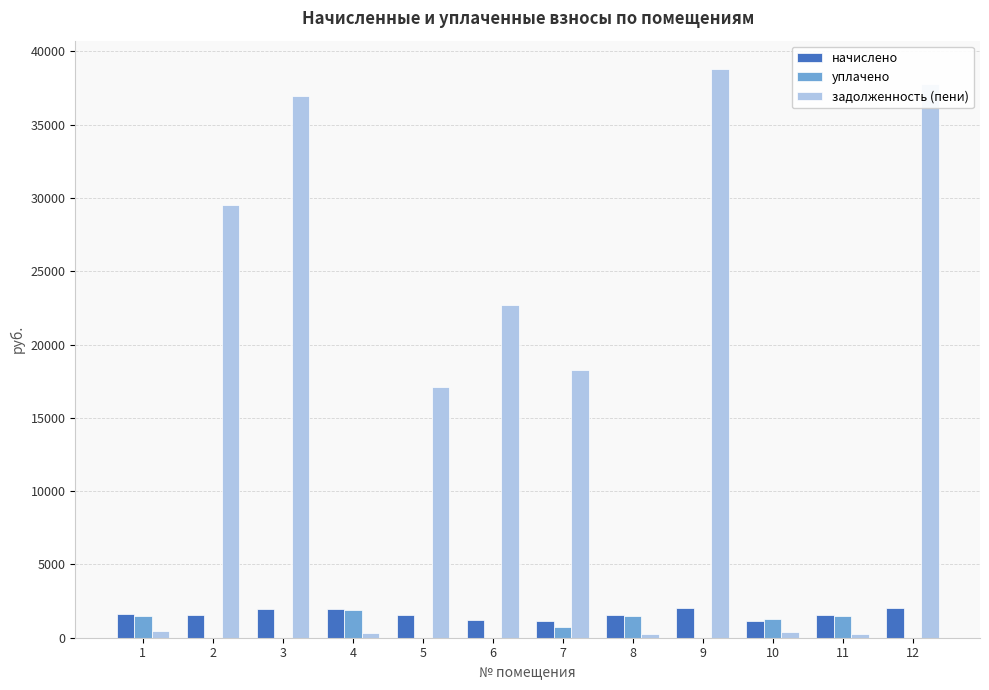

The value of начислено at 5 is 1538.8. True or false?

True